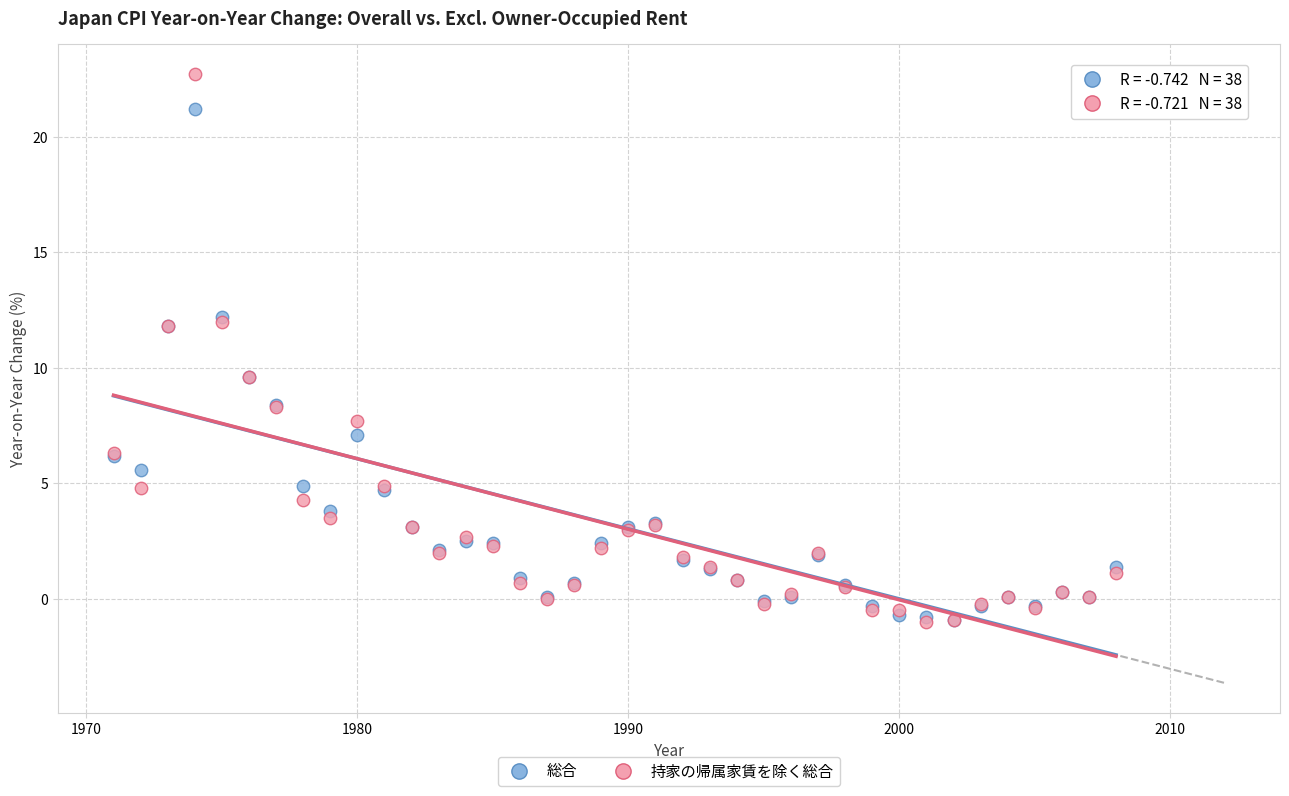

Which series has the widest spread of Y values?

持家の帰属家賃を除く総合